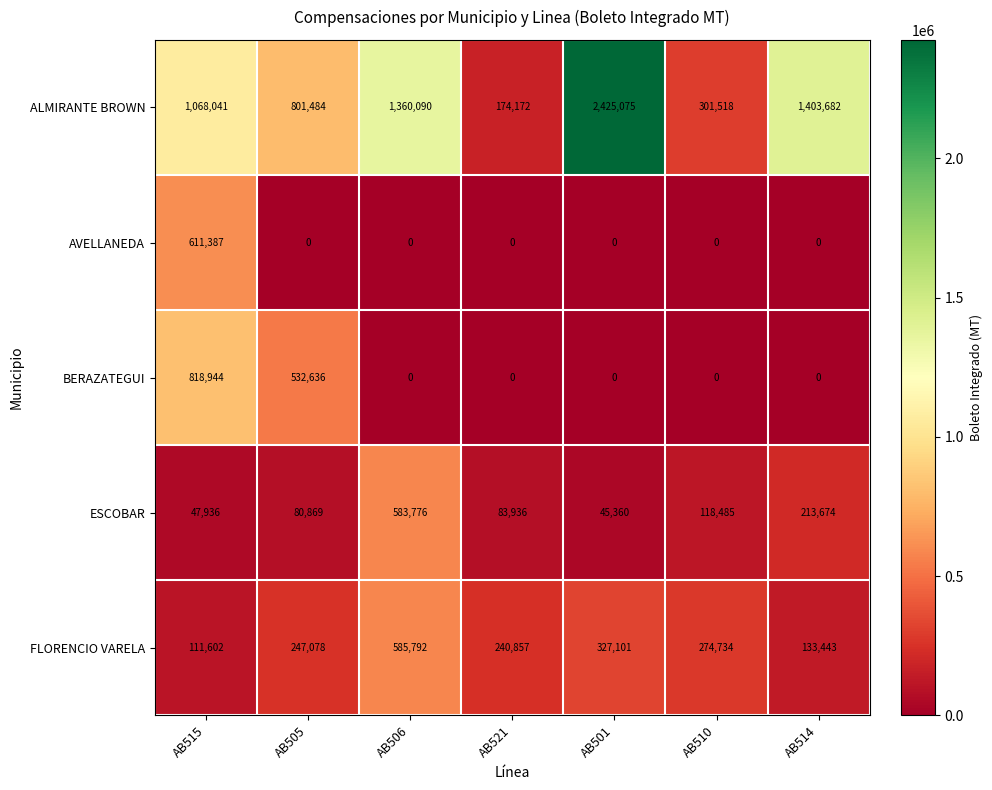

Which series has the widest spread of values?

ALMIRANTE BROWN